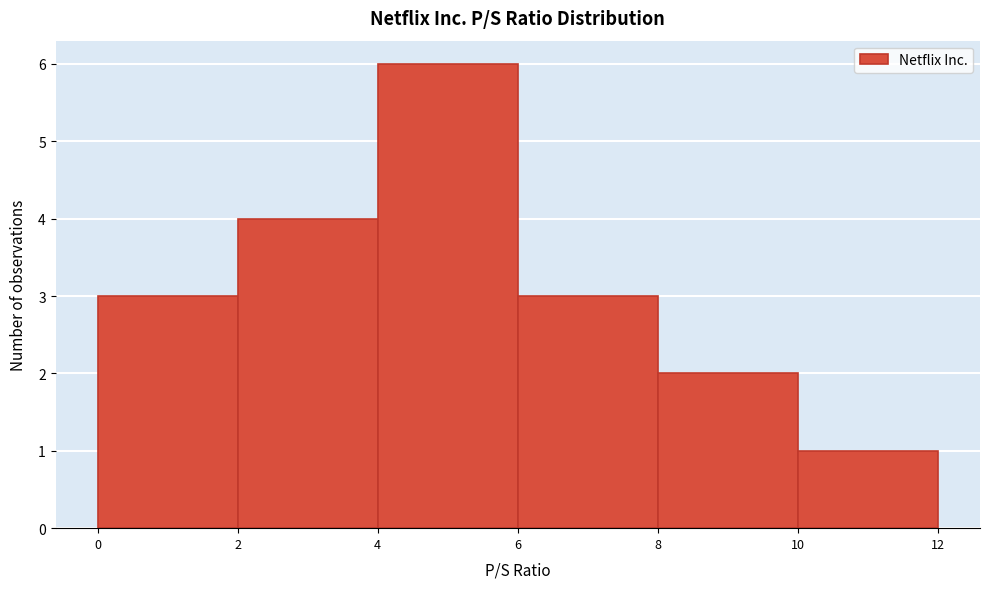

Reading left to right, transcribe this chart: for each bar, give the range it covers on the x-axis and its height. The values are not printed on the chart, so give them approximately, as read against the axis.

0 to 2: 3
2 to 4: 4
4 to 6: 6
6 to 8: 3
8 to 10: 2
10 to 12: 1